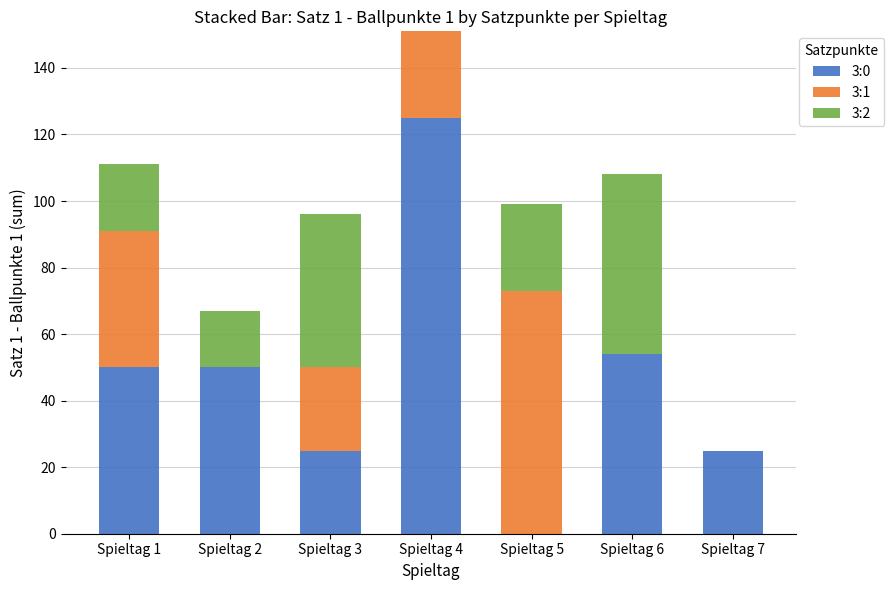

At which category is the sum across all series the highest?

Spieltag 4